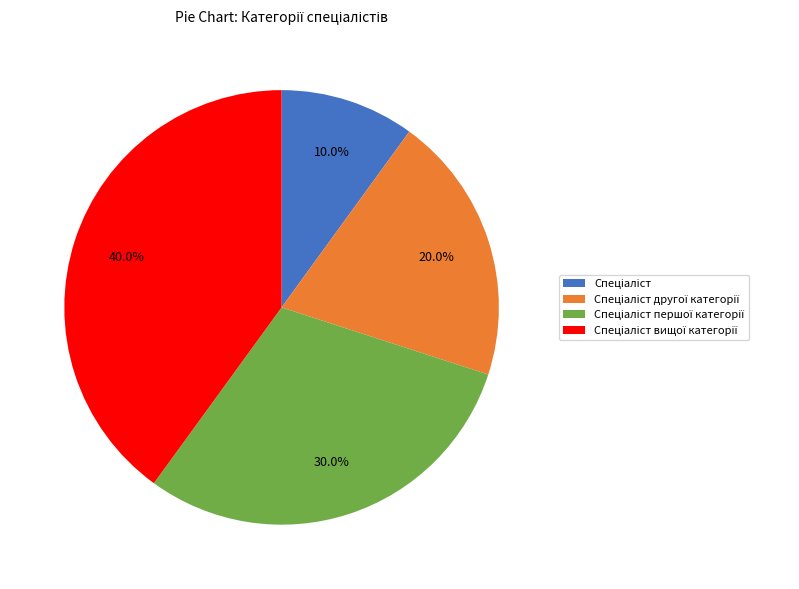

Is there any slice that represents more than half of the pie?

No